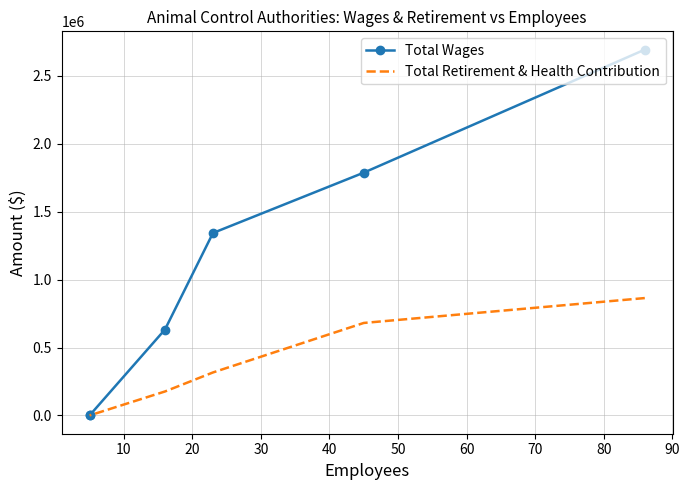

How many values in the Total Wages series exceed 1342916?

2